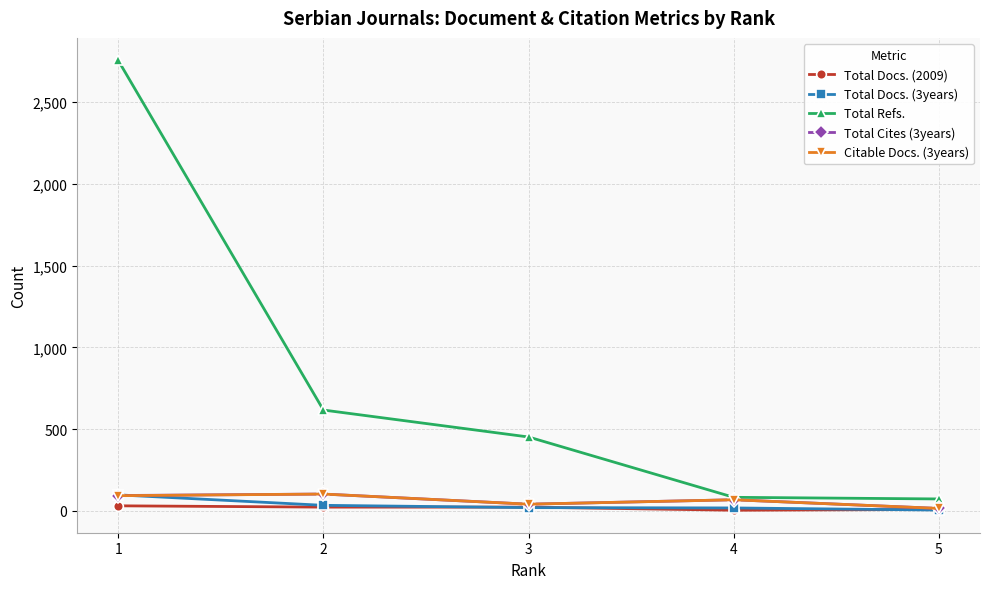

Which category has the lowest value in the Total Cites (3years) series?

5